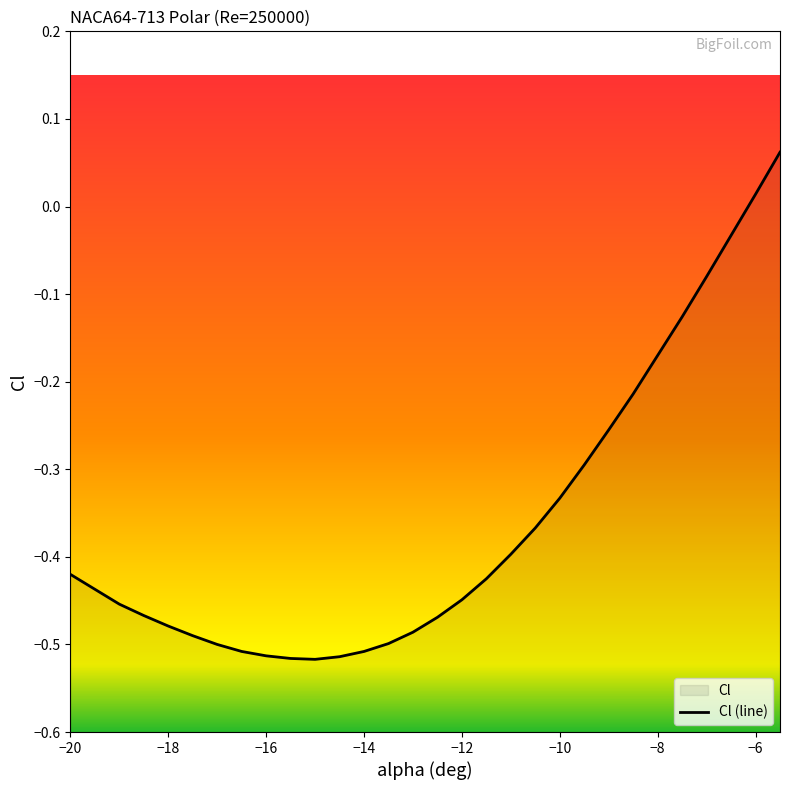

What is the difference between the second highest and second lowest values?

0.5